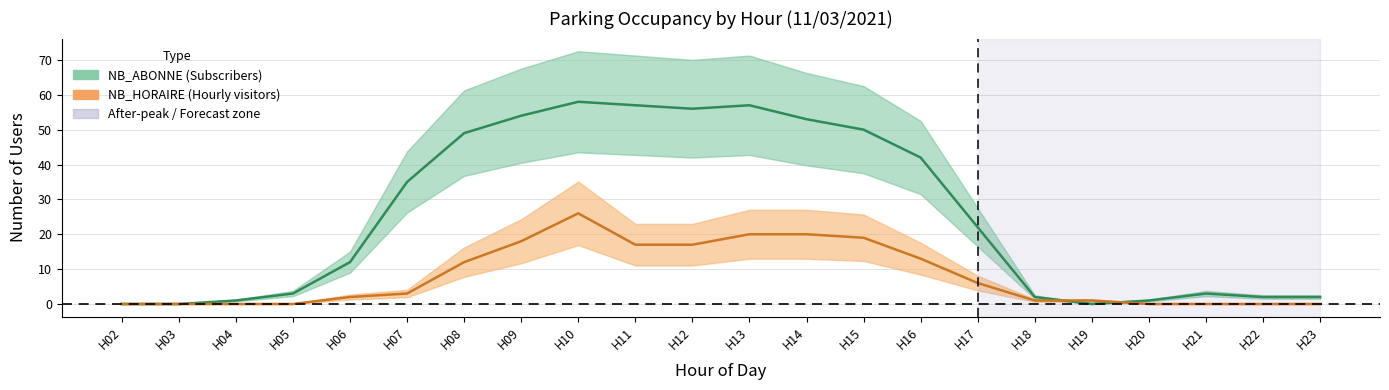

List the series in order of their peak value, lowest first.

NB_HORAIRE, NB_ABONNE